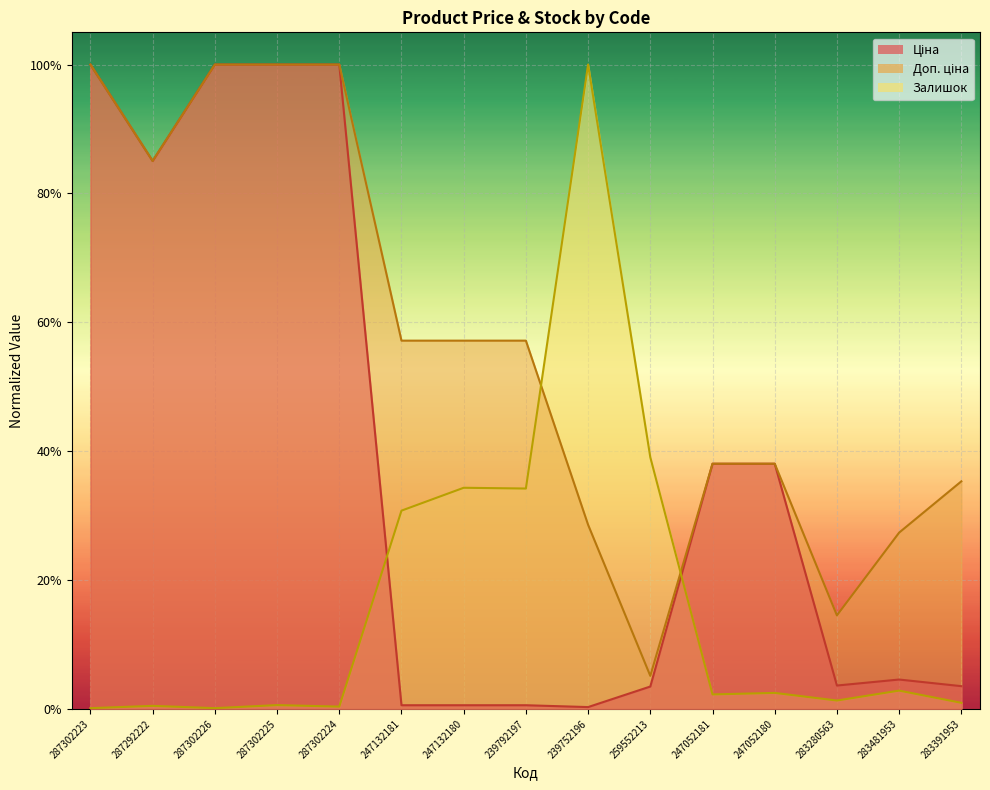

True or false: Доп. ціна has more than 1 interior local peaks.

False